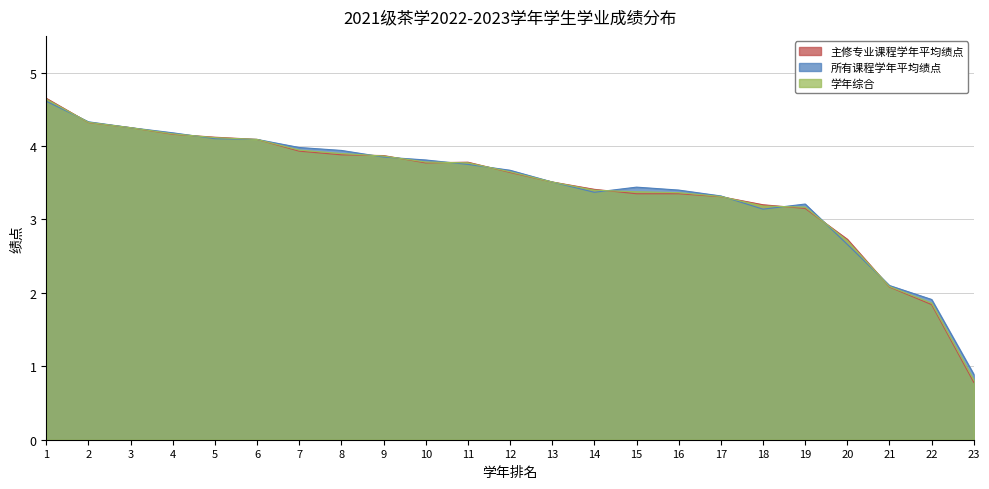

Which series changed the most between 12 and 20?

所有课程学年平均绩点